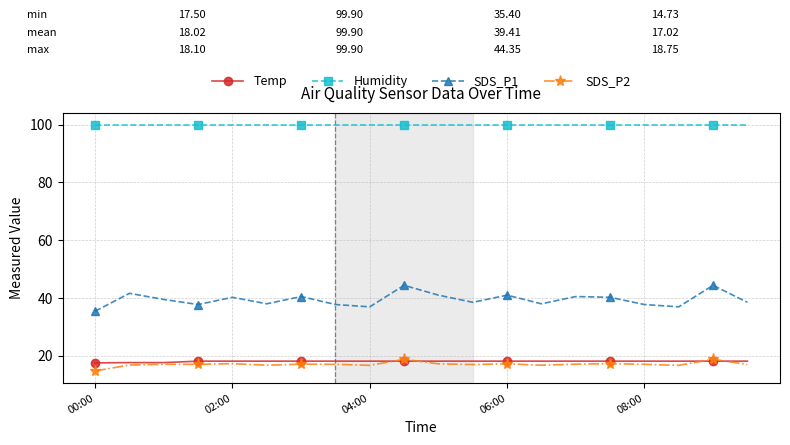

At how many categories does at least one series exceed 72?

20